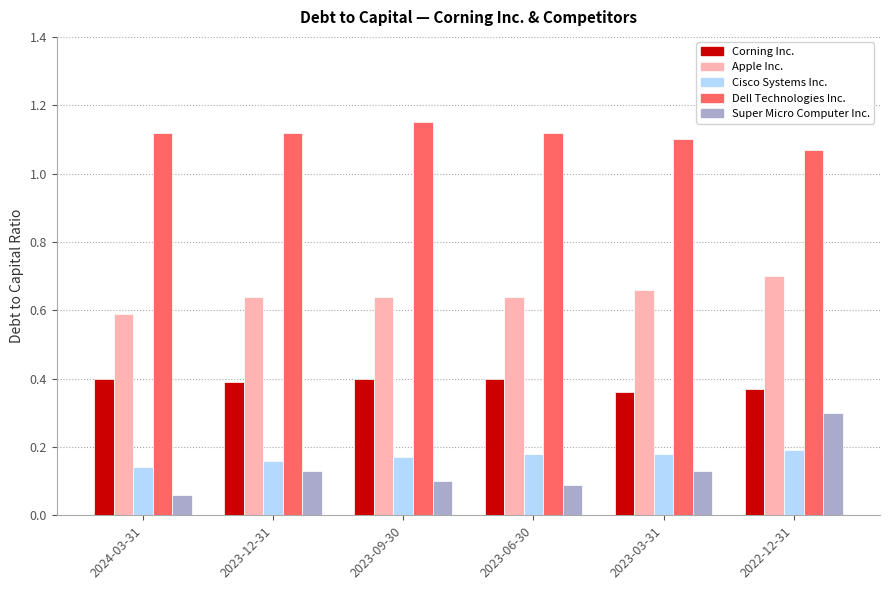

Which series has the largest total across all categories?

Dell Technologies Inc.